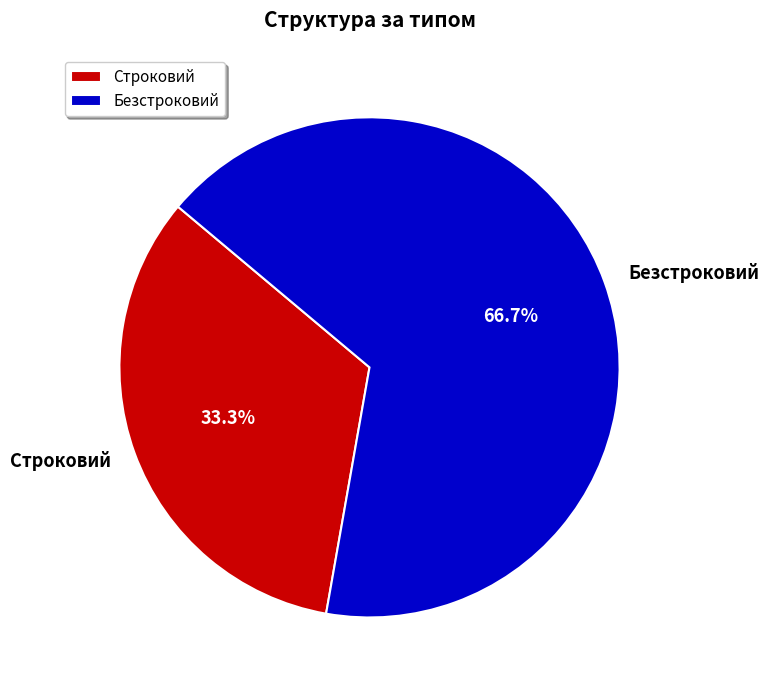

The Безстроковий slice represents 55% of the pie. True or false?

False